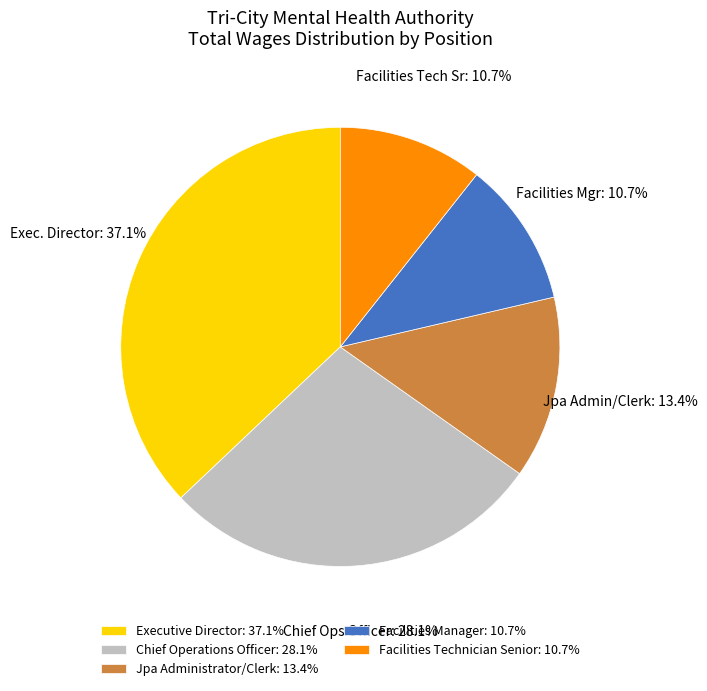

Which has a higher value, Facilities Manager: 10.7% or Jpa Administrator/Clerk: 13.4%?

Jpa Administrator/Clerk: 13.4%